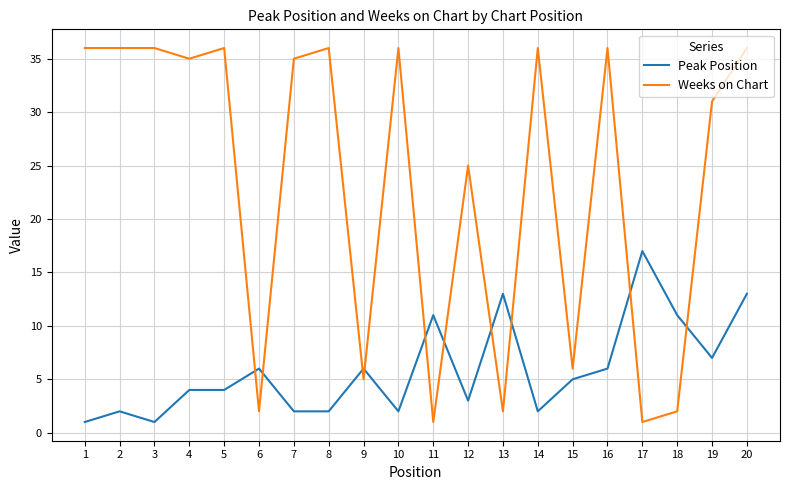

Reading right to left, what are all the values shown in this chart?

Peak Position: 13	7	11	17	6	5	2	13	3	11	2	6	2	2	6	4	4	1	2	1
Weeks on Chart: 36	31	2	1	36	6	36	2	25	1	36	5	36	35	2	36	35	36	36	36